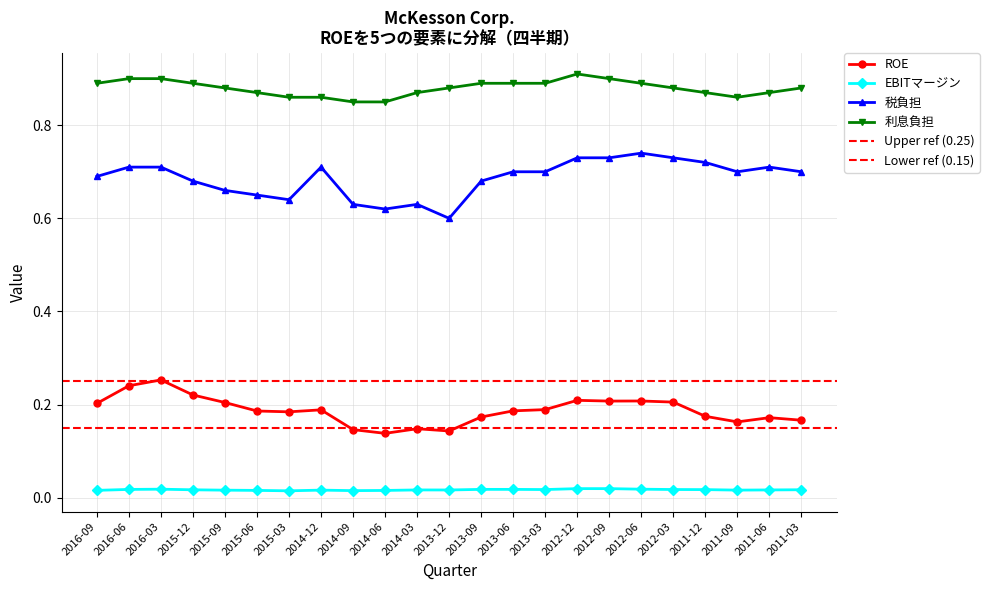

How many 税負担 values are between 0 and 1?

23